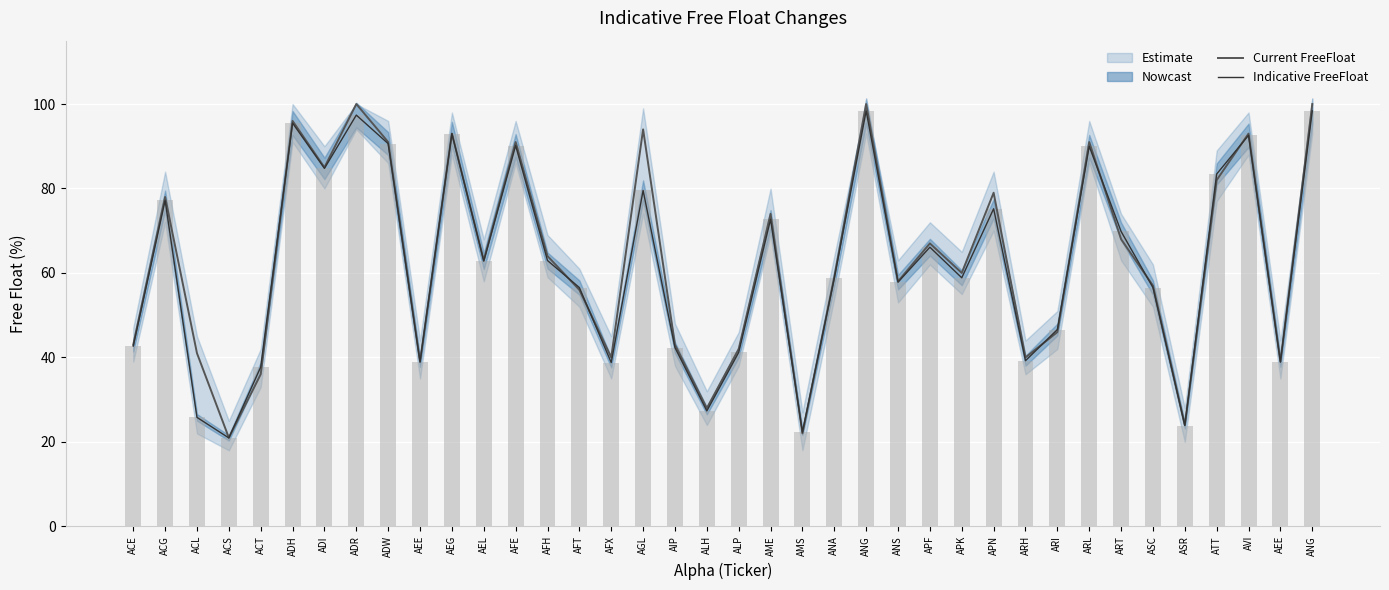

Which series has the widest spread of values?

Current FreeFloat